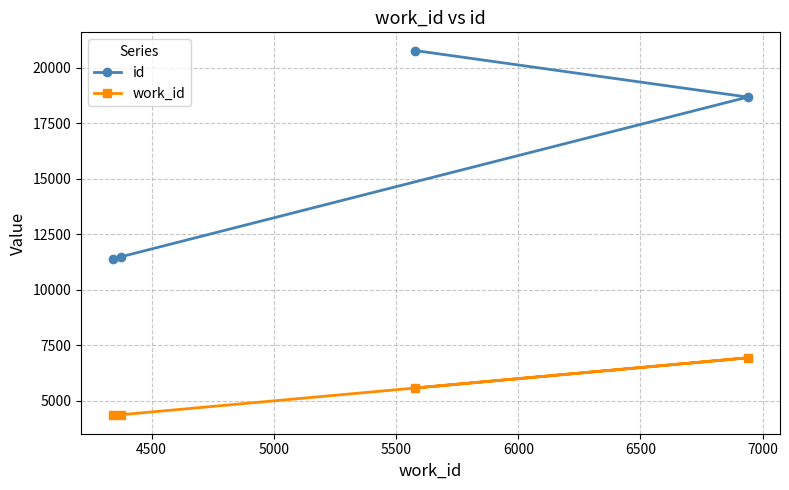

Which series has the widest spread of values?

id